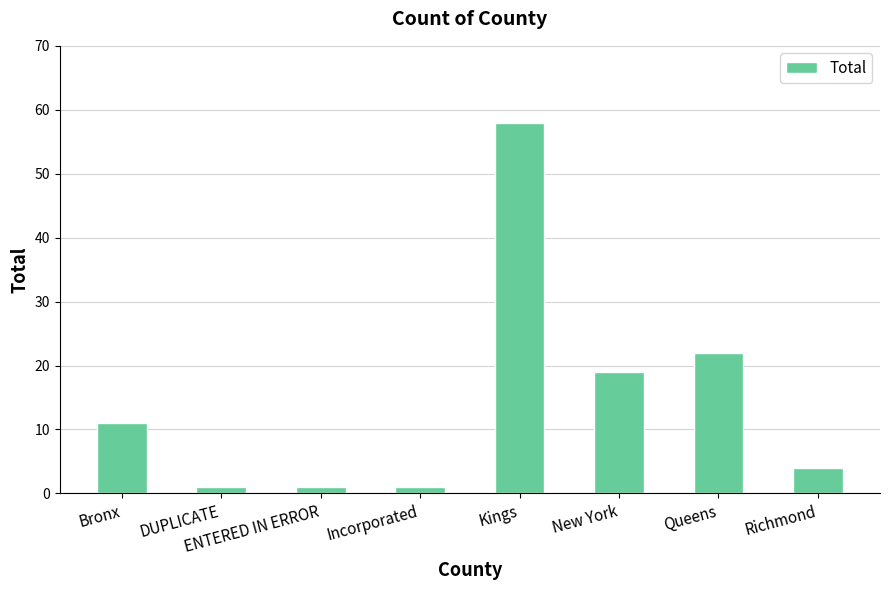

What is the minimum value shown in the chart?

1